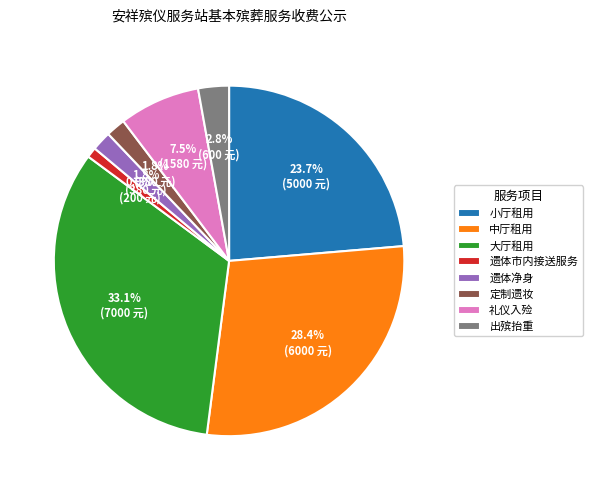

The 中厅租用 slice represents 28% of the pie. True or false?

True